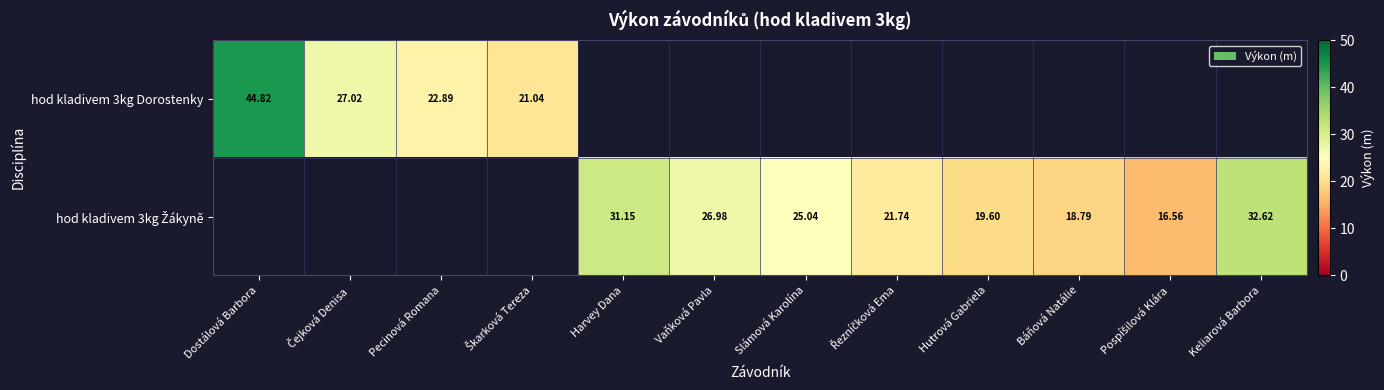

Which series changed the most between Vaňková Pavla and Báňová Natálie?

hod kladivem 3kg Žákyně